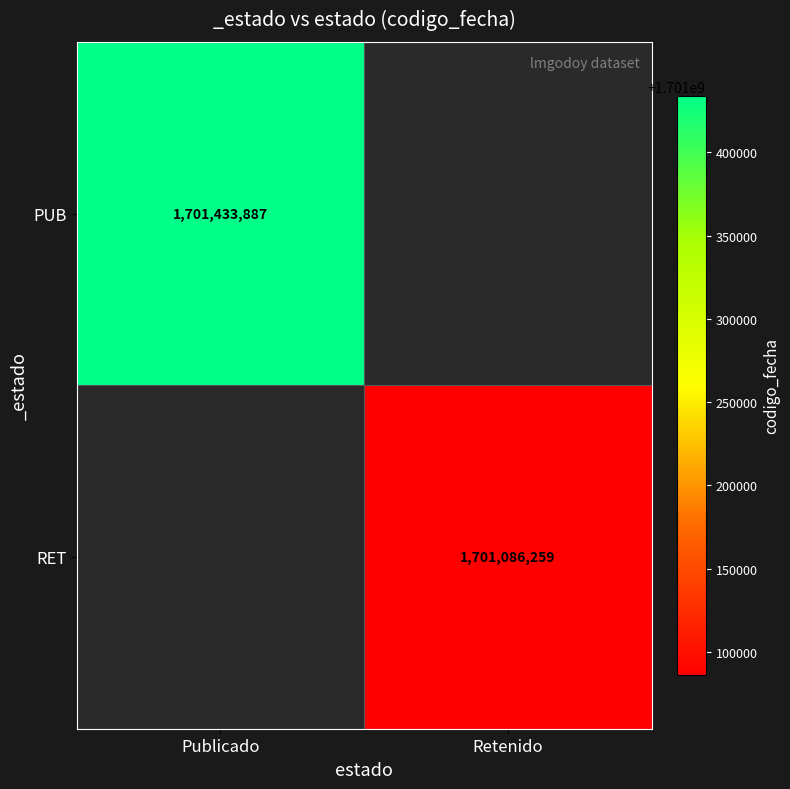

True or false: PUB has a value of 1701433887 at Publicado.

True